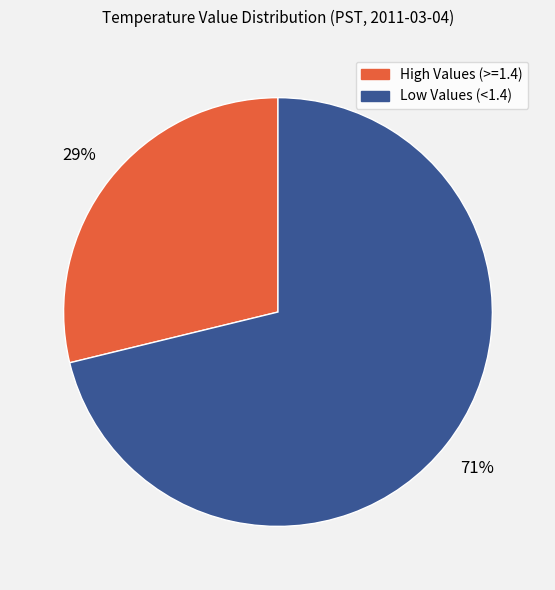

To the nearest percent, what is the average slice percentage?

50%